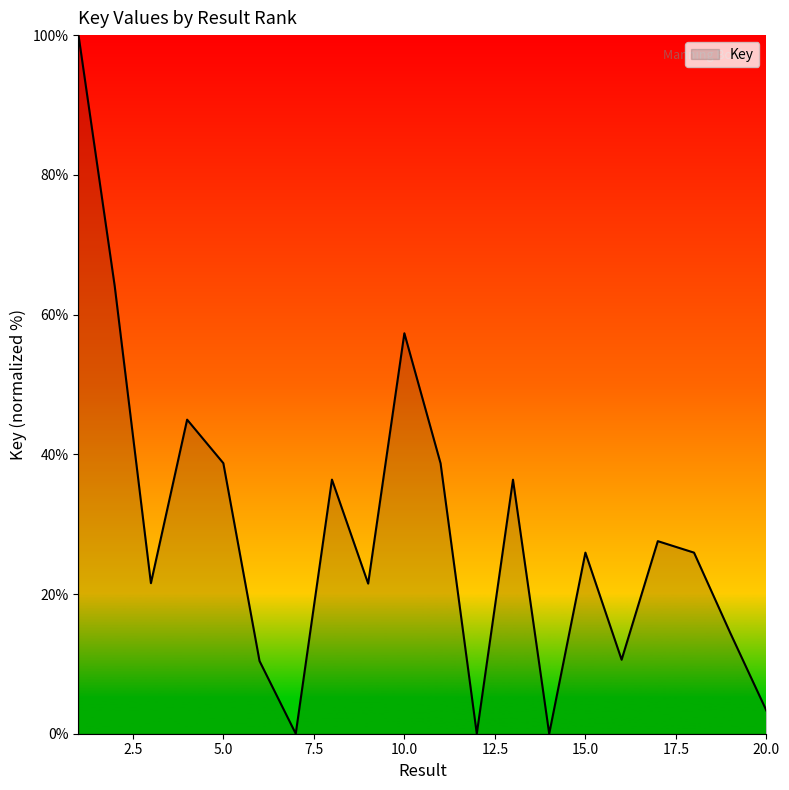

What is the sum of all values?

577.7